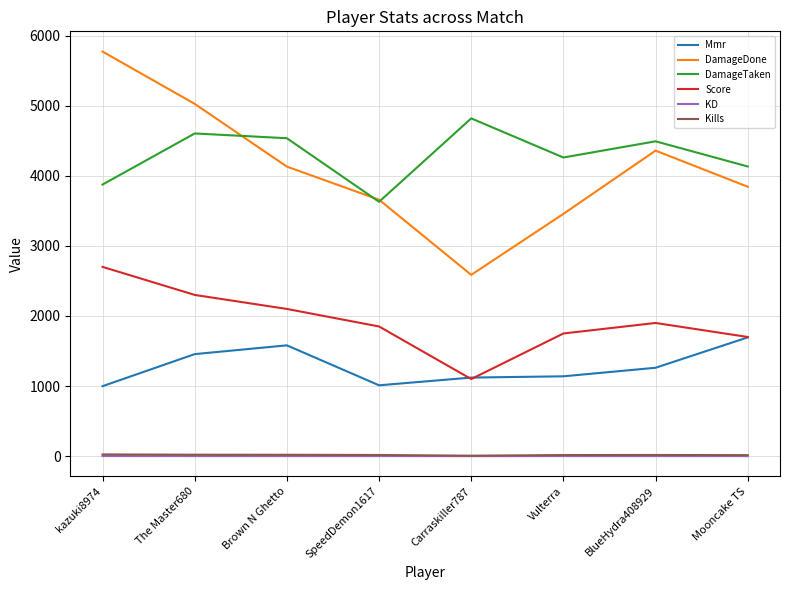

True or false: Mmr and KD intersect in this chart.

False